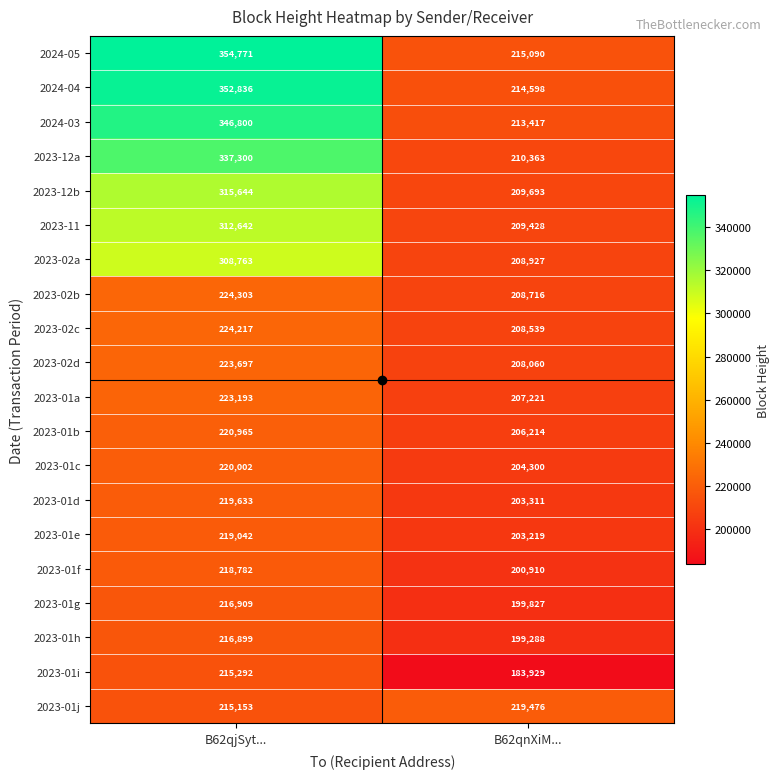

How many distinct data groups are displayed?

20